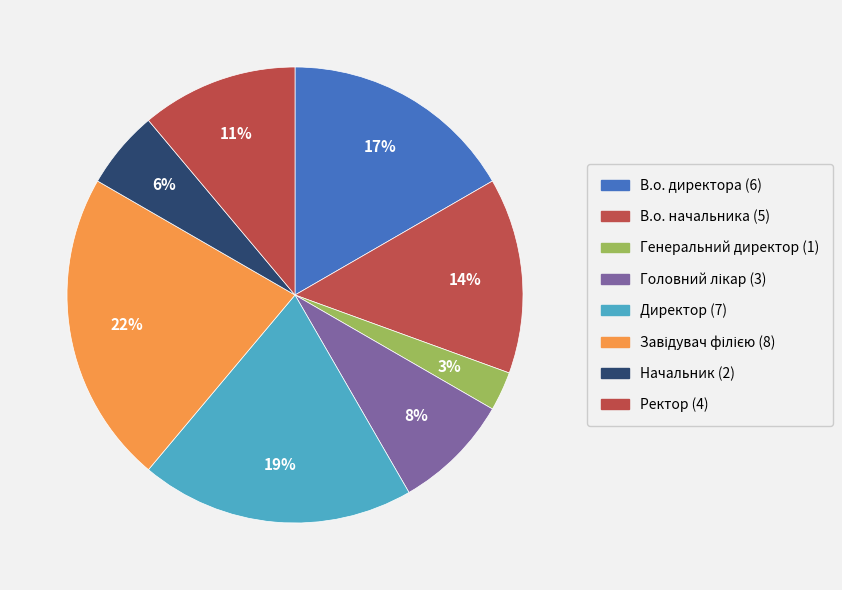

What percentage do Начальник and Завідувач філією together represent?

27.8%